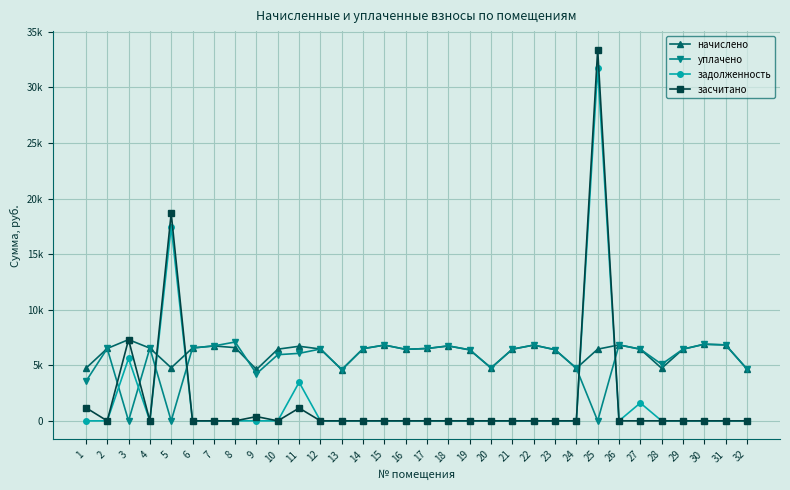

The уплачено series shows 6896.6 at 30. True or false?

True